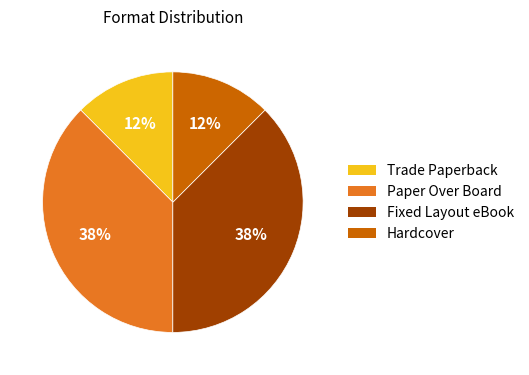

Is there a majority slice in this chart?

No